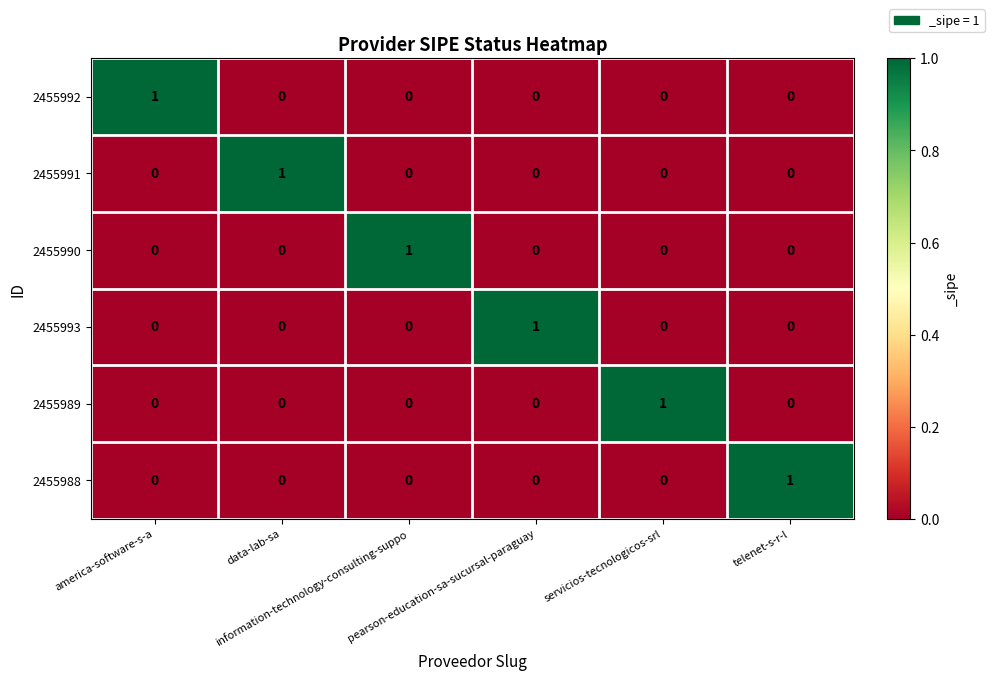

How many values in 2455991 are above zero?

1